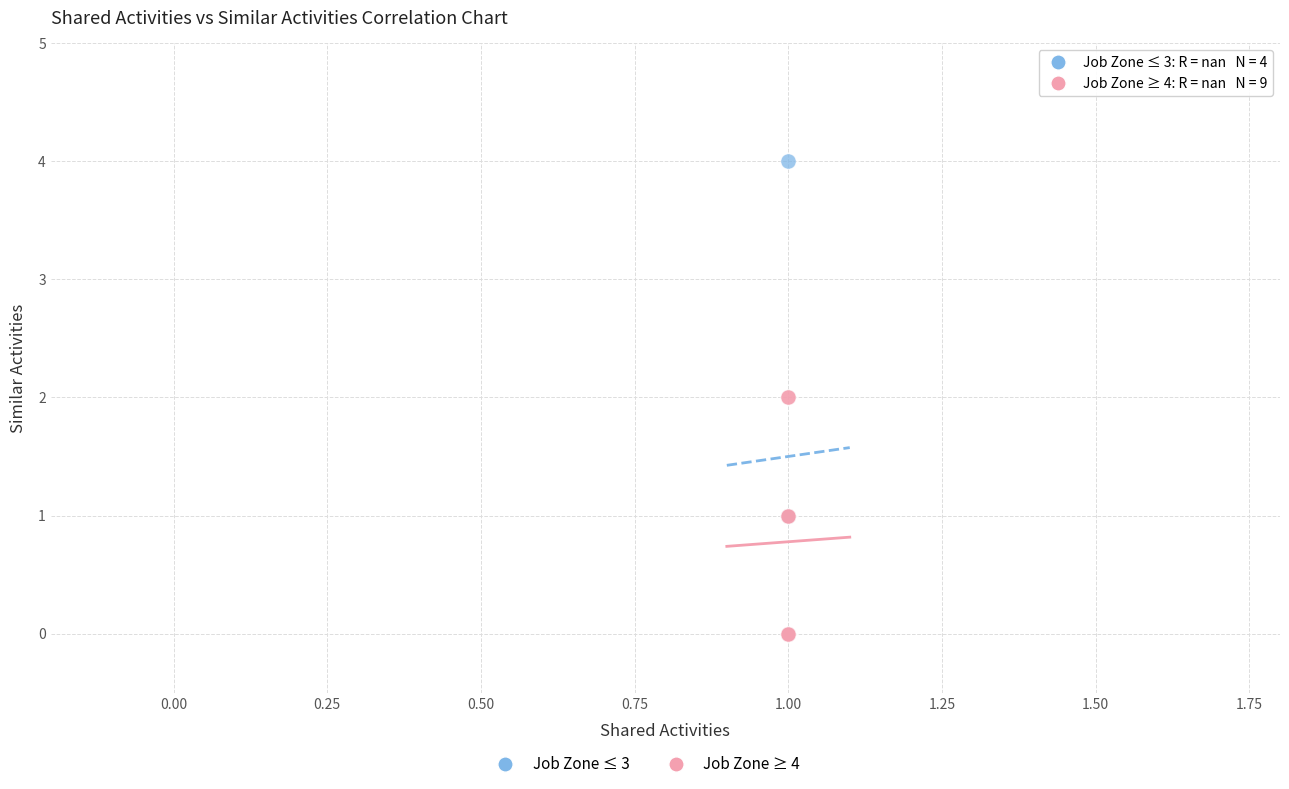

Which series contains the highest Y value?

Job Zone ≤ 3